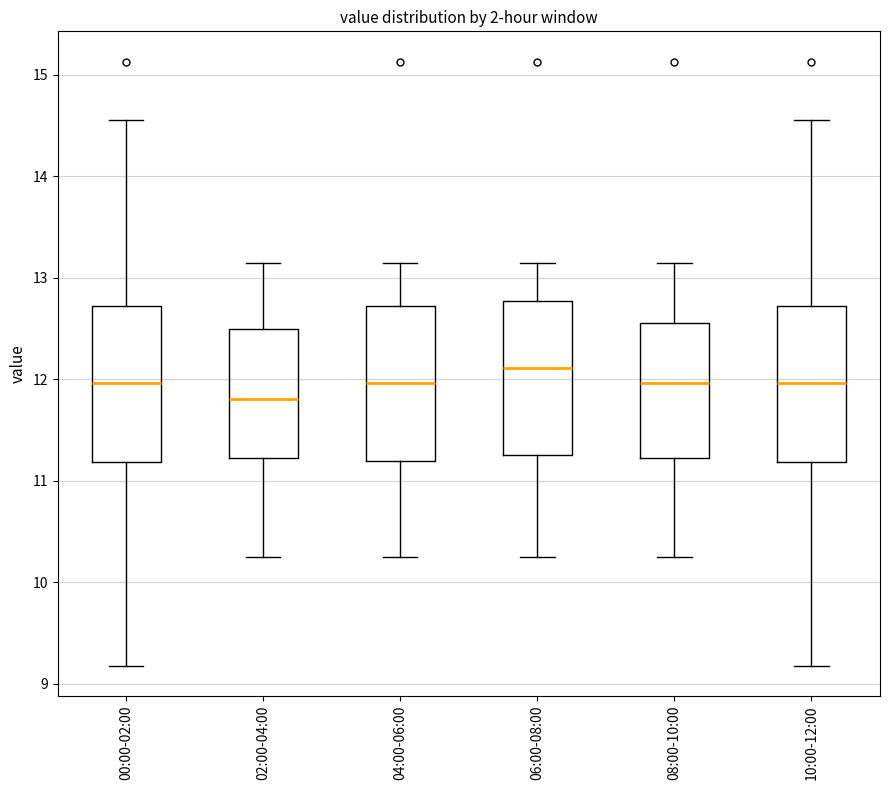

Reading left to right, transcribe this box plot: for each box, give where its median line is, the range the box spans, and where its two whiskers end, as read against the y-axis. The values are not printed on the chart, so give them approximately, as read against the axis.

00:00-02:00: median 12.0, box 11.2 to 12.7, whiskers 9.2 to 14.6
02:00-04:00: median 11.8, box 11.2 to 12.5, whiskers 10.3 to 13.2
04:00-06:00: median 12.0, box 11.2 to 12.7, whiskers 10.3 to 13.2
06:00-08:00: median 12.1, box 11.3 to 12.8, whiskers 10.3 to 13.2
08:00-10:00: median 12.0, box 11.2 to 12.6, whiskers 10.3 to 13.2
10:00-12:00: median 12.0, box 11.2 to 12.7, whiskers 9.2 to 14.6